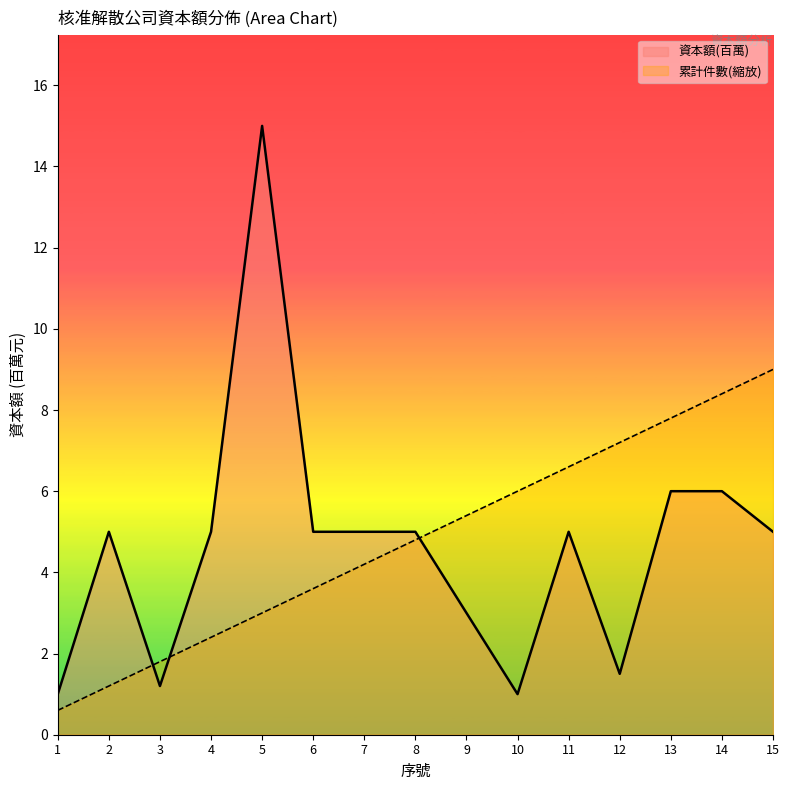

At which label does 資本額(百萬)_line first exceed 5?

5